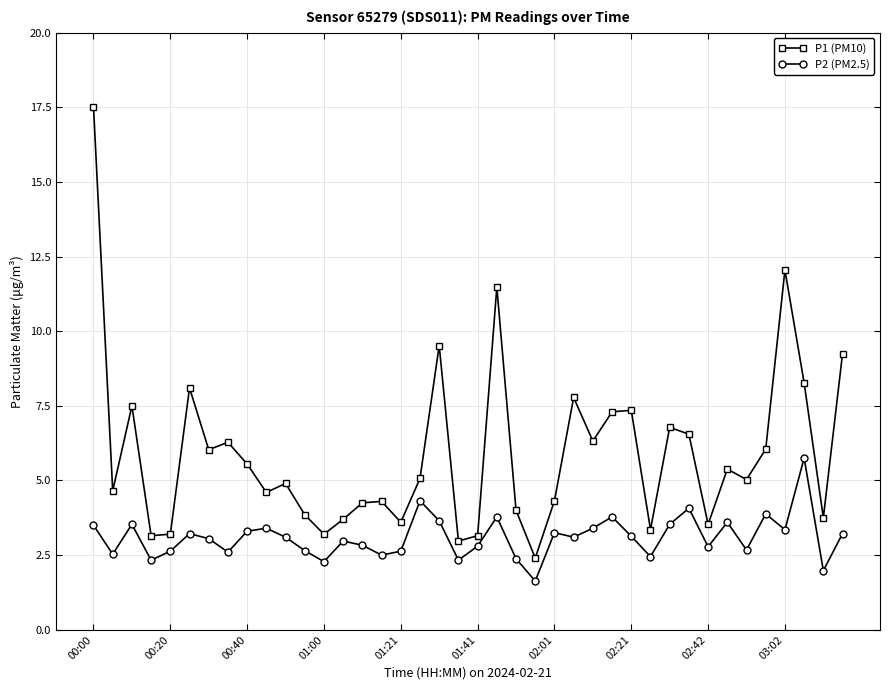

True or false: P1 (PM10) has more than 0 interior local peaks.

True